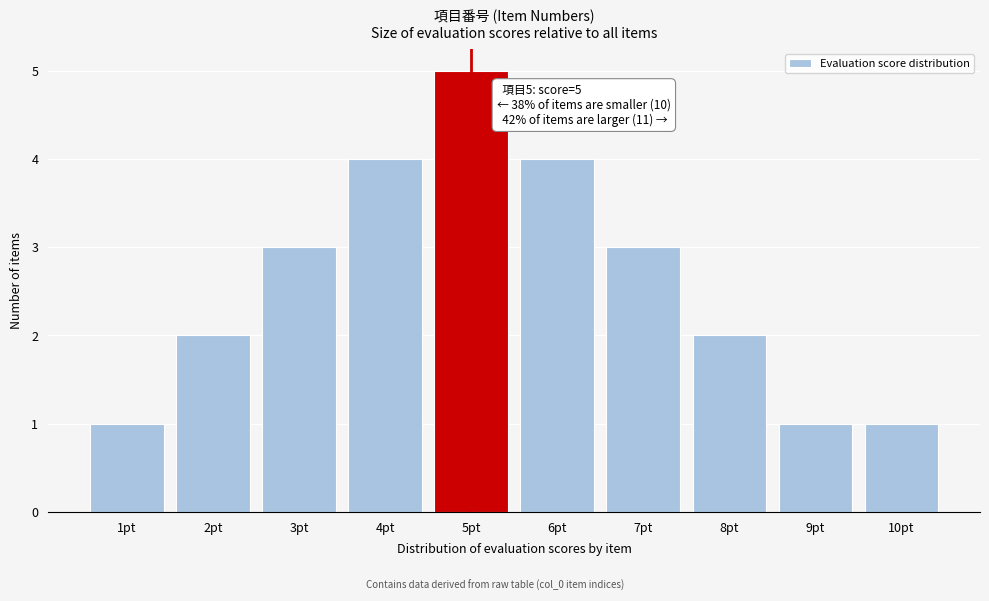

Over which range of the x-axis is the bar tallest?

4.5 to 5.5